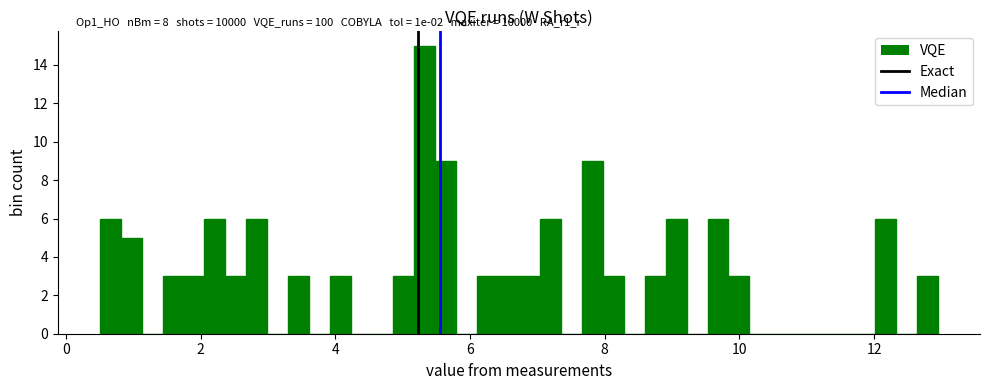

Around what value on the x-axis is the tallest bar? Give the approximate position of its centre, as read against the axis.

5.4